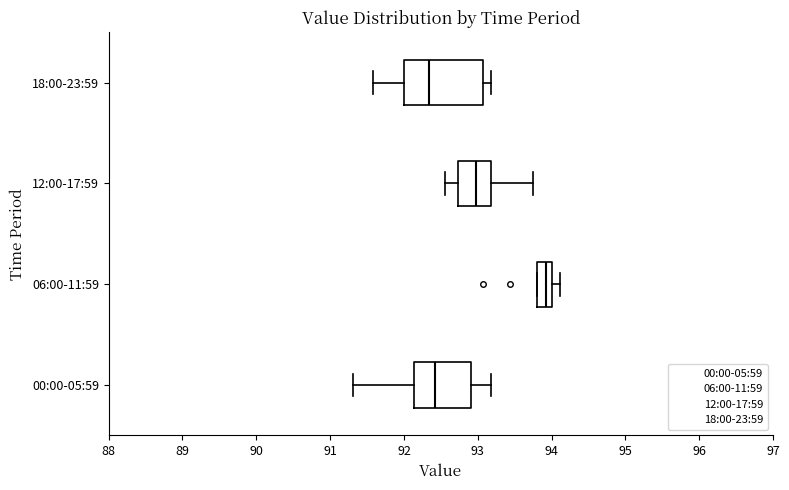

Reading bottom to top, transcribe this box plot: for each box, give where its median line is, the range the box spans, and where its two whiskers end, as read against the x-axis. The values are not printed on the chart, so give them approximately, as read against the axis.

00:00-05:59: median 92.4, box 92.1 to 92.9, whiskers 91.3 to 93.2
06:00-11:59: median 93.9, box 93.8 to 94.0, whiskers 93.8 to 94.1
12:00-17:59: median 93.0, box 92.7 to 93.2, whiskers 92.6 to 93.8
18:00-23:59: median 92.3, box 92.0 to 93.1, whiskers 91.6 to 93.2